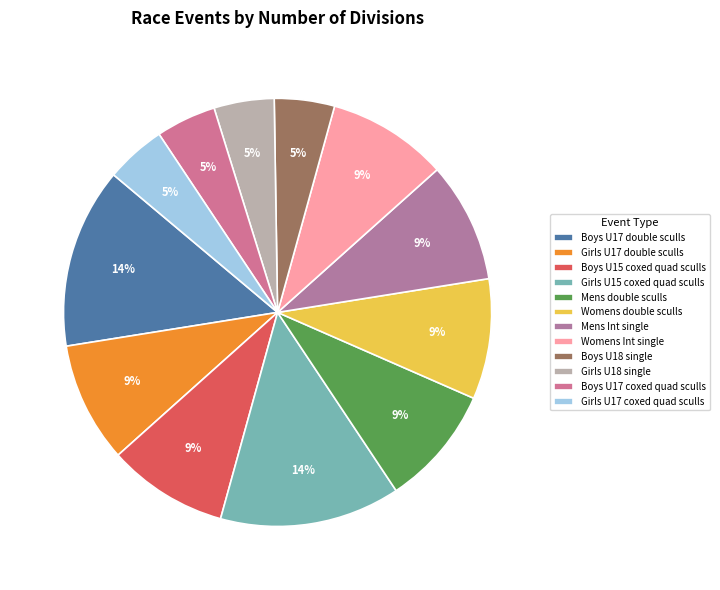

The Womens Int single slice represents 9% of the pie. True or false?

True